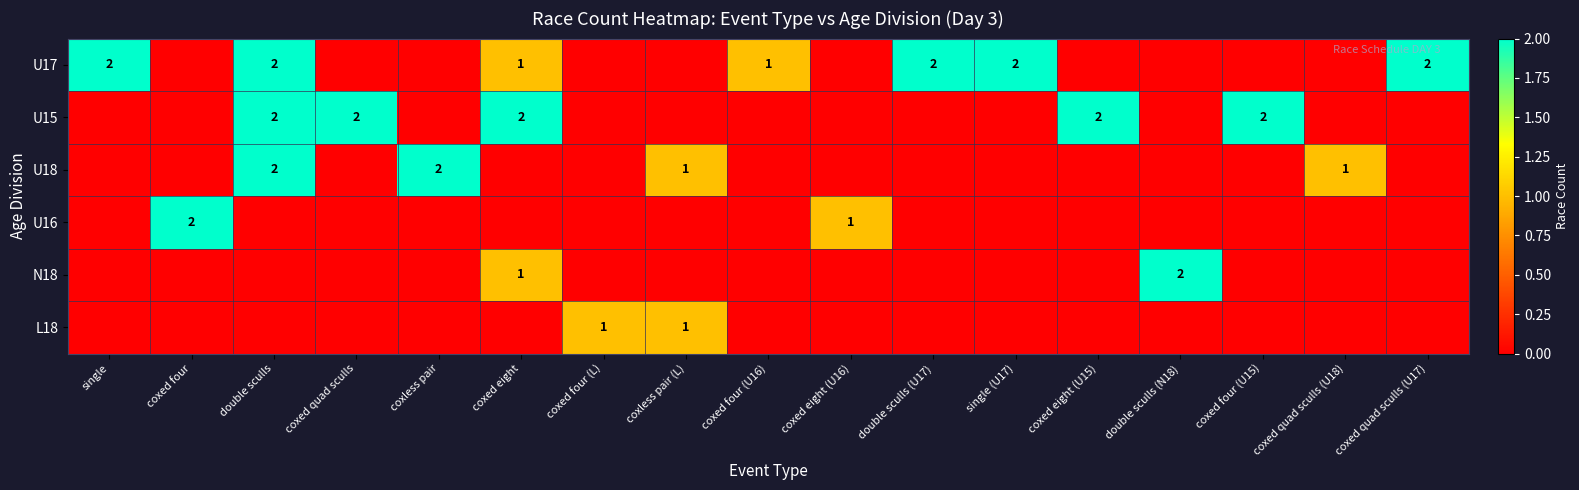

The U17 series shows 2 at double sculls. True or false?

True